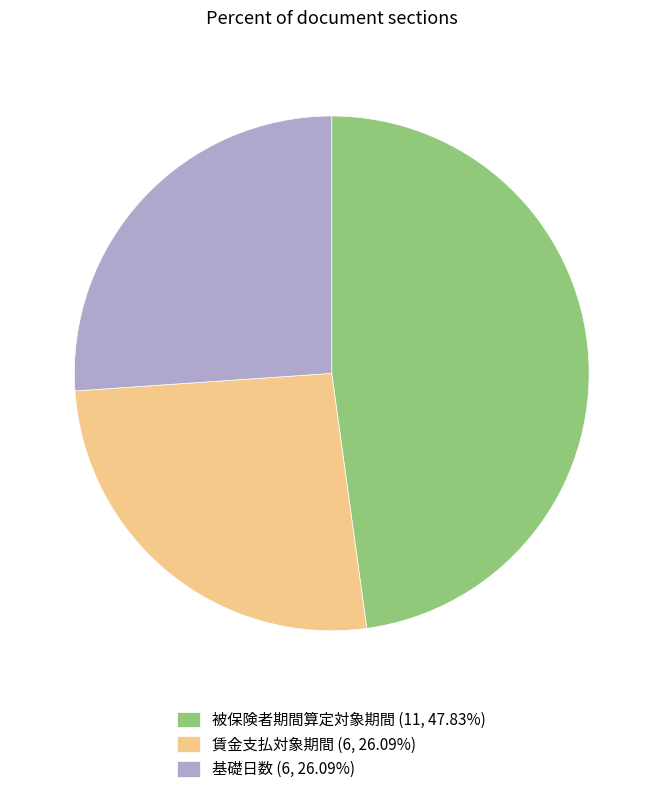

Count the number of slices in the pie.

3